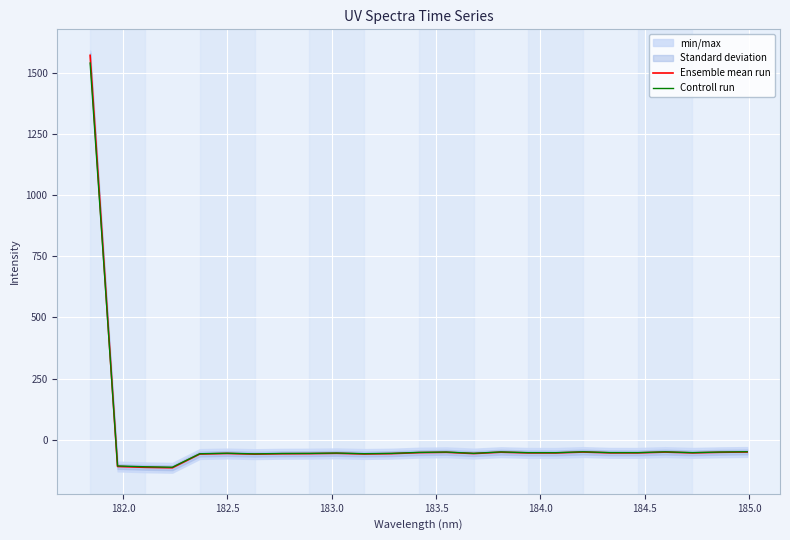

How many lines are shown in the chart?

2